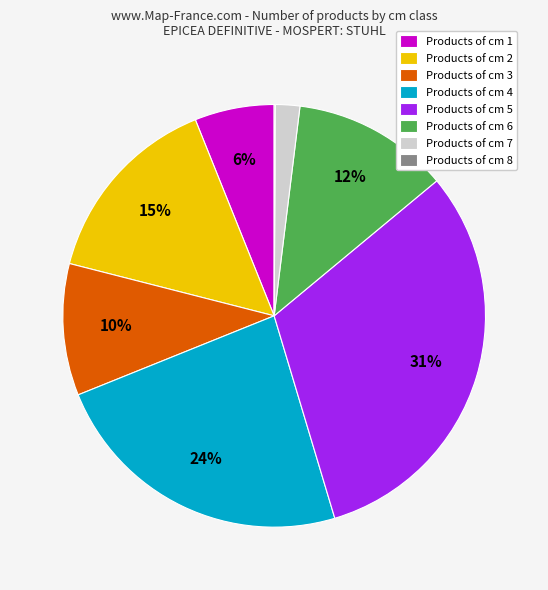

To the nearest percent, what portion does Products of cm 1 represent?

6%